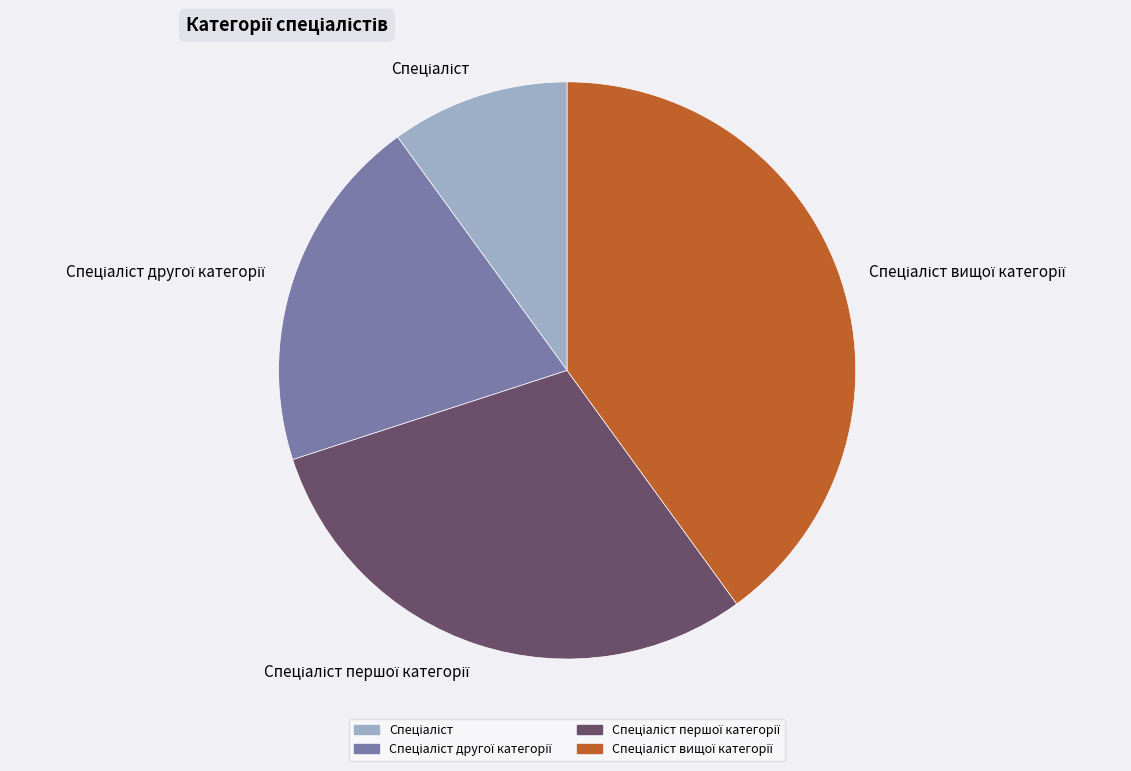

Does any single category account for the majority?

No